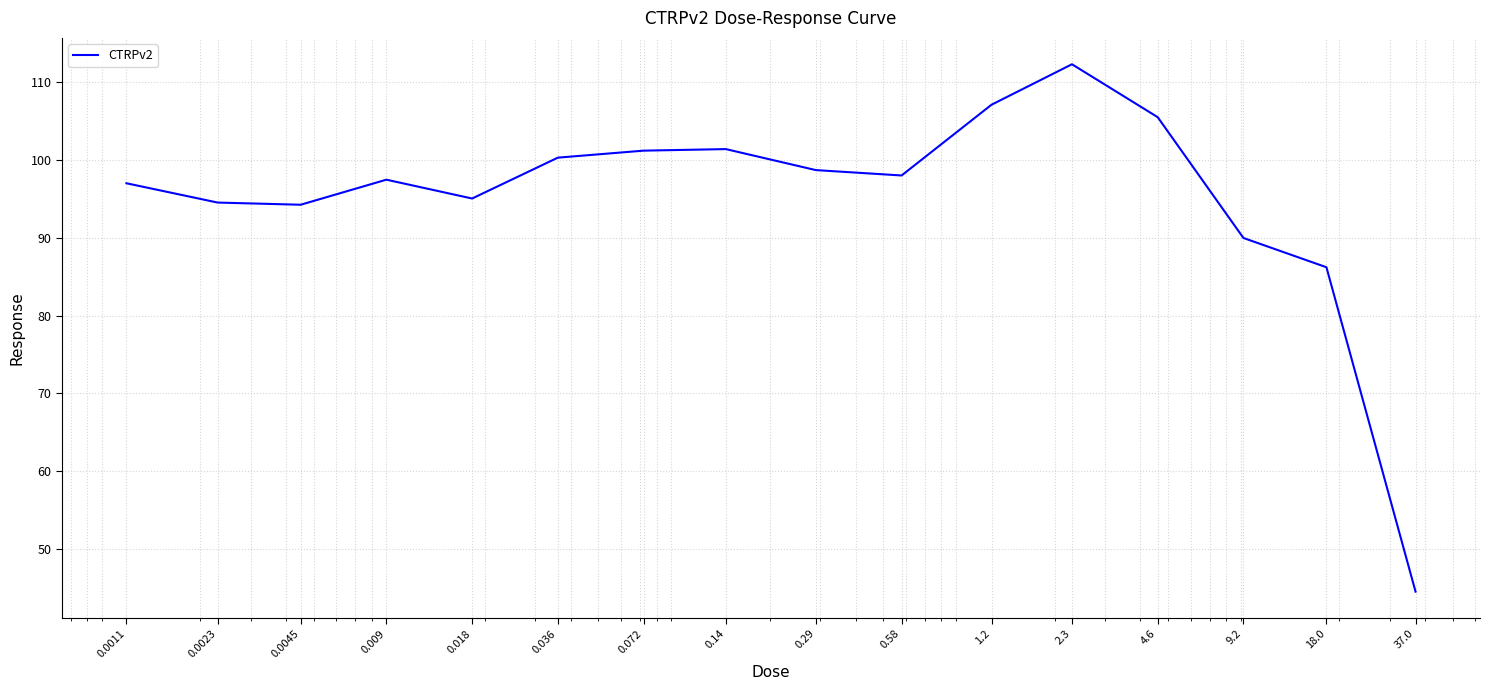

What is the difference between the maximum and minimum values?

67.8